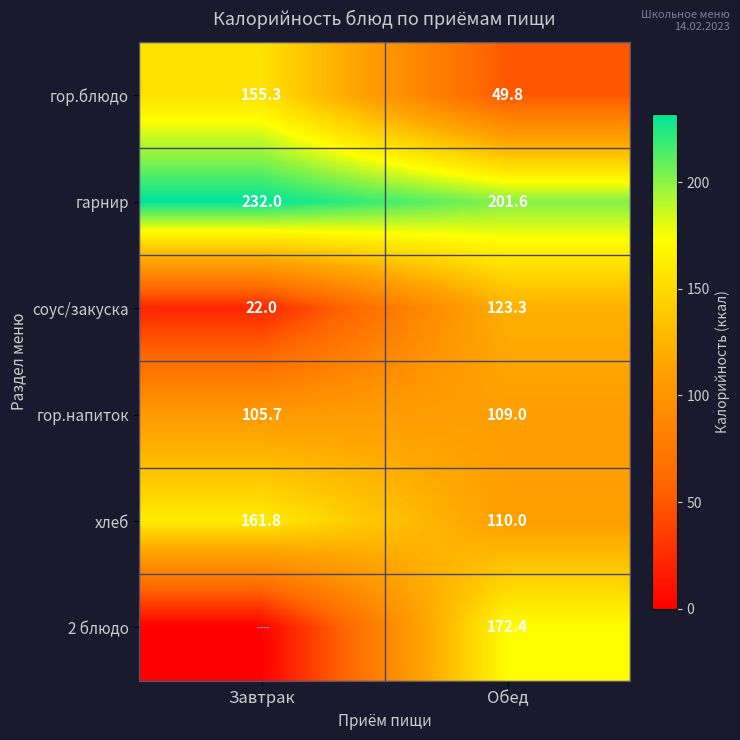

Which has a higher value, Завтрак or Обед?

Завтрак